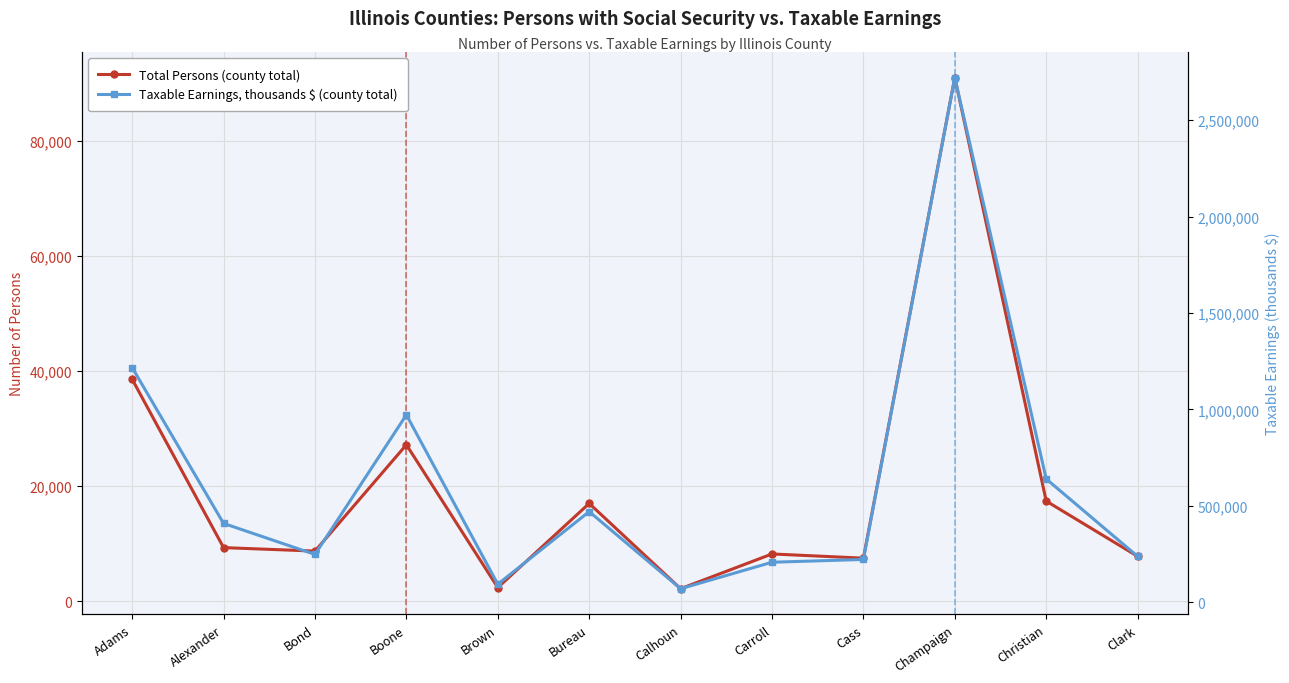

Rank the series by their maximum value, from lowest to highest.

Total Persons, Taxable Earnings ($)